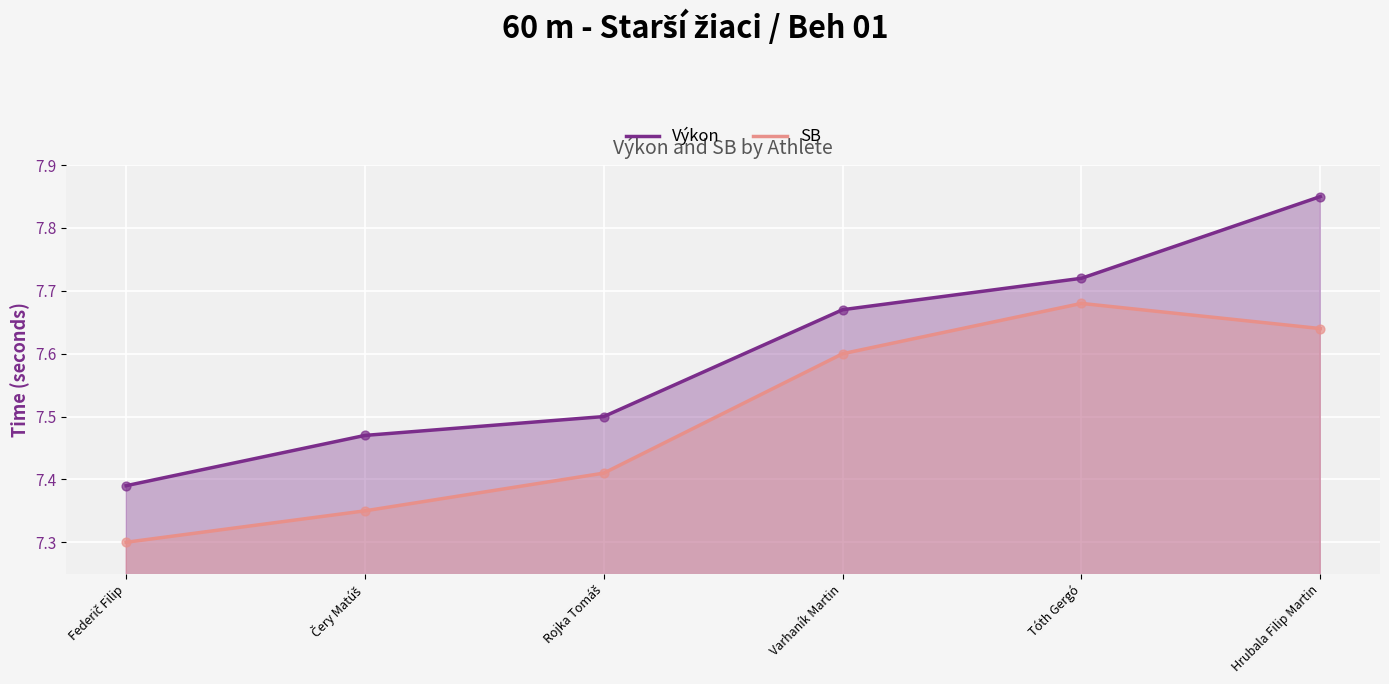

What is the total value across all series at Varhaník Martin?

15.3